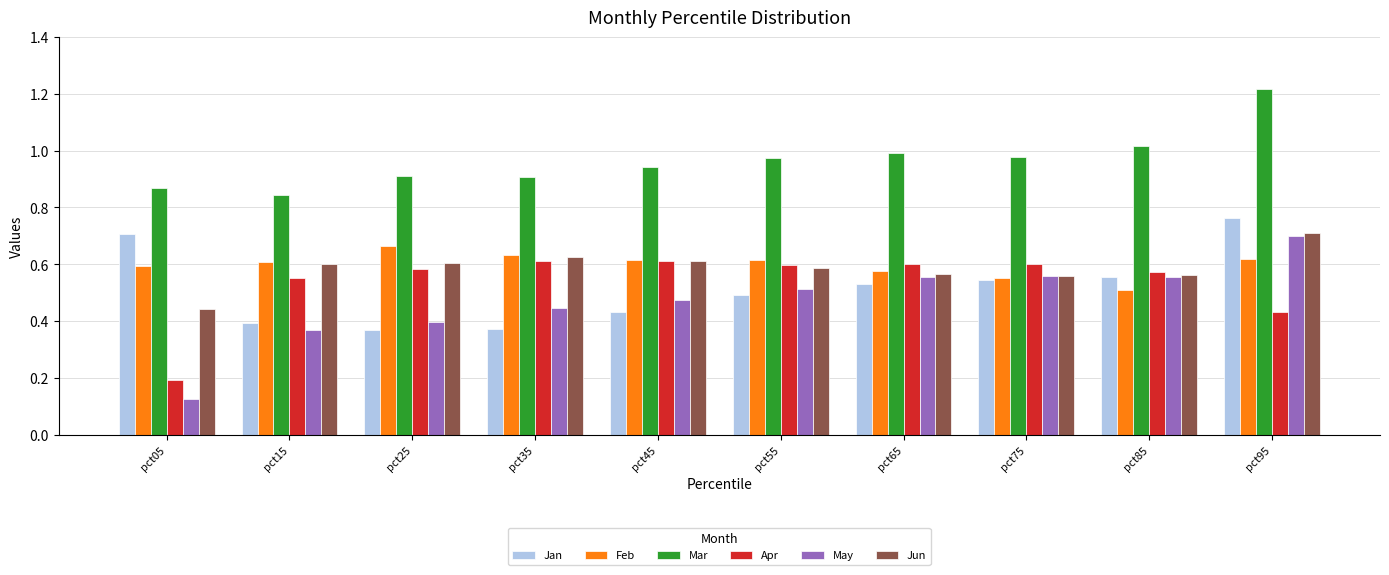

Count the number of data series in this chart.

6